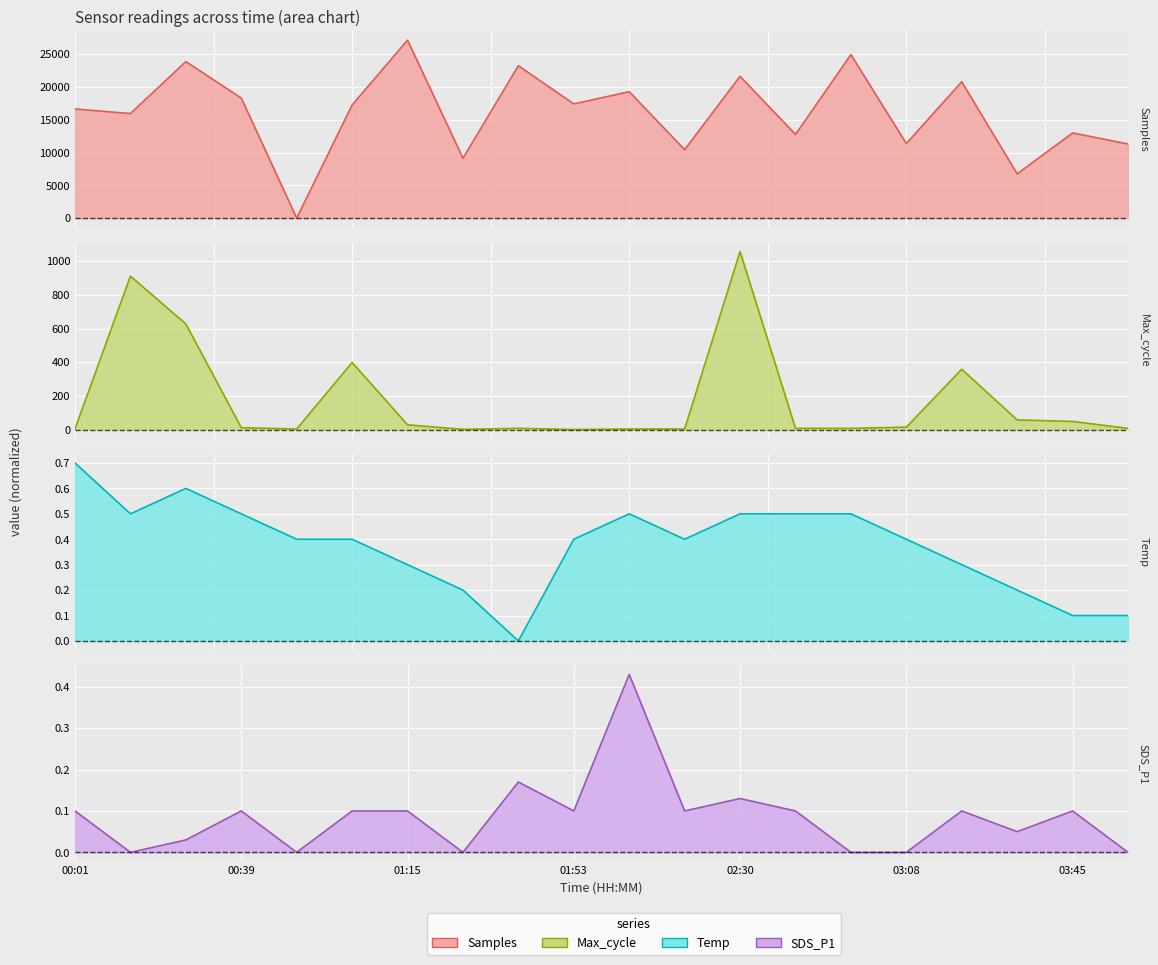

At how many categories does at least one series exceed 10417?

17